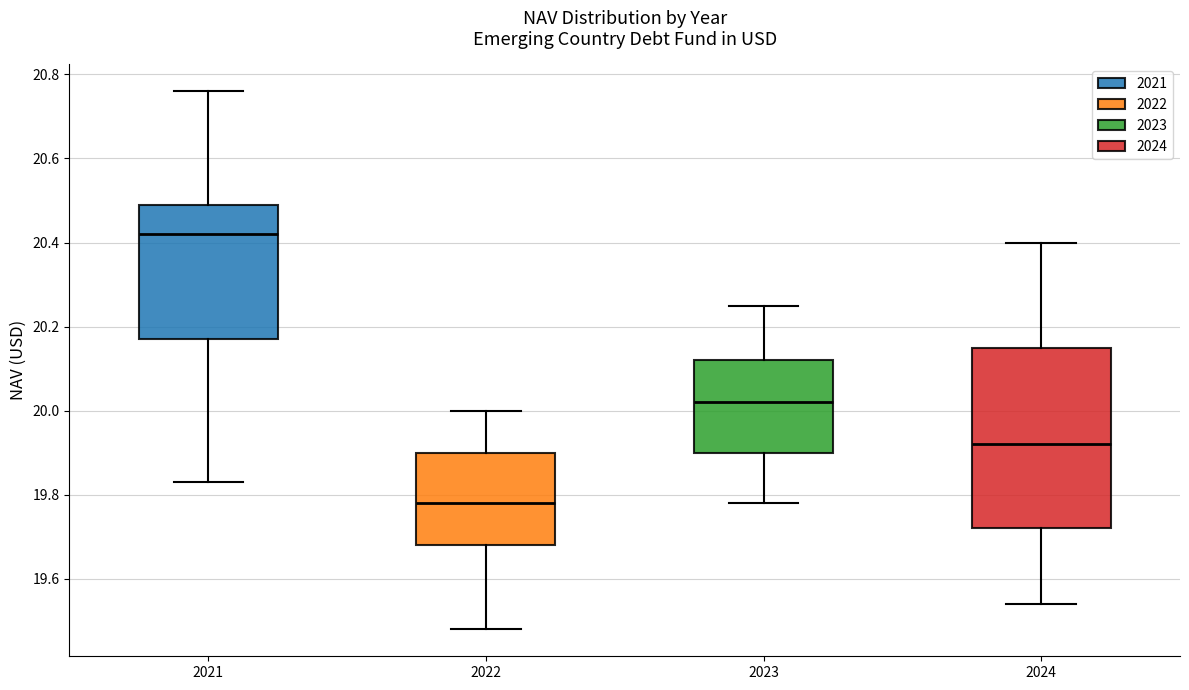

Reading left to right, transcribe this box plot: for each box, give where its median line is, the range the box spans, and where its two whiskers end, as read against the y-axis. The values are not printed on the chart, so give them approximately, as read against the axis.

2021: median 20.42, box 20.18 to 20.50, whiskers 19.84 to 20.76
2022: median 19.78, box 19.68 to 19.90, whiskers 19.48 to 20.00
2023: median 20.02, box 19.90 to 20.12, whiskers 19.78 to 20.26
2024: median 19.92, box 19.72 to 20.16, whiskers 19.54 to 20.40